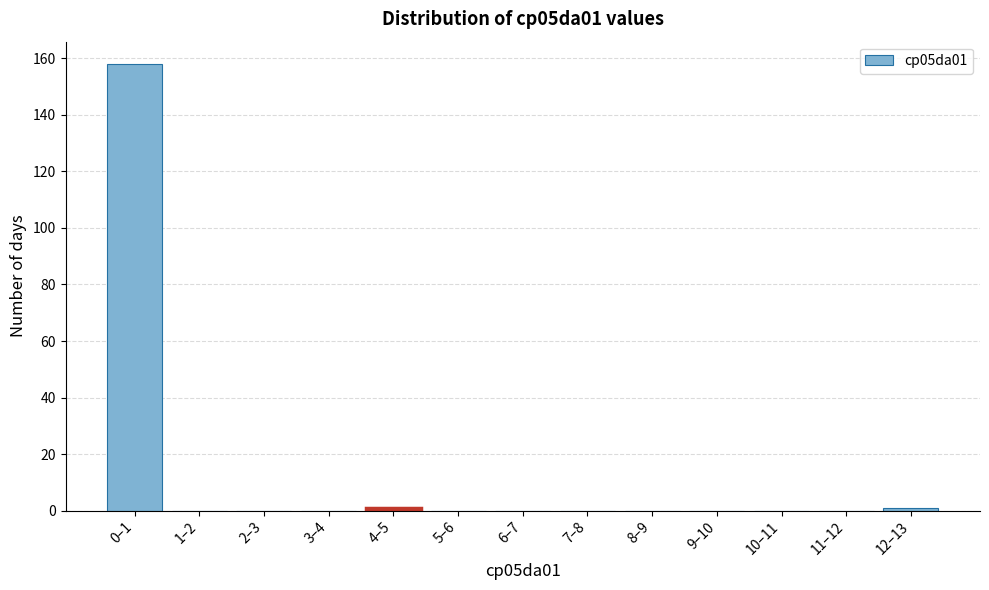

Reading right to left, transcribe all the data shown in this chart.

12–13=1	11–12=0	10–11=0	9–10=0	8–9=0	7–8=0	6–7=0	5–6=0	4–5=1	3–4=0	2–3=0	1–2=0	0–1=158